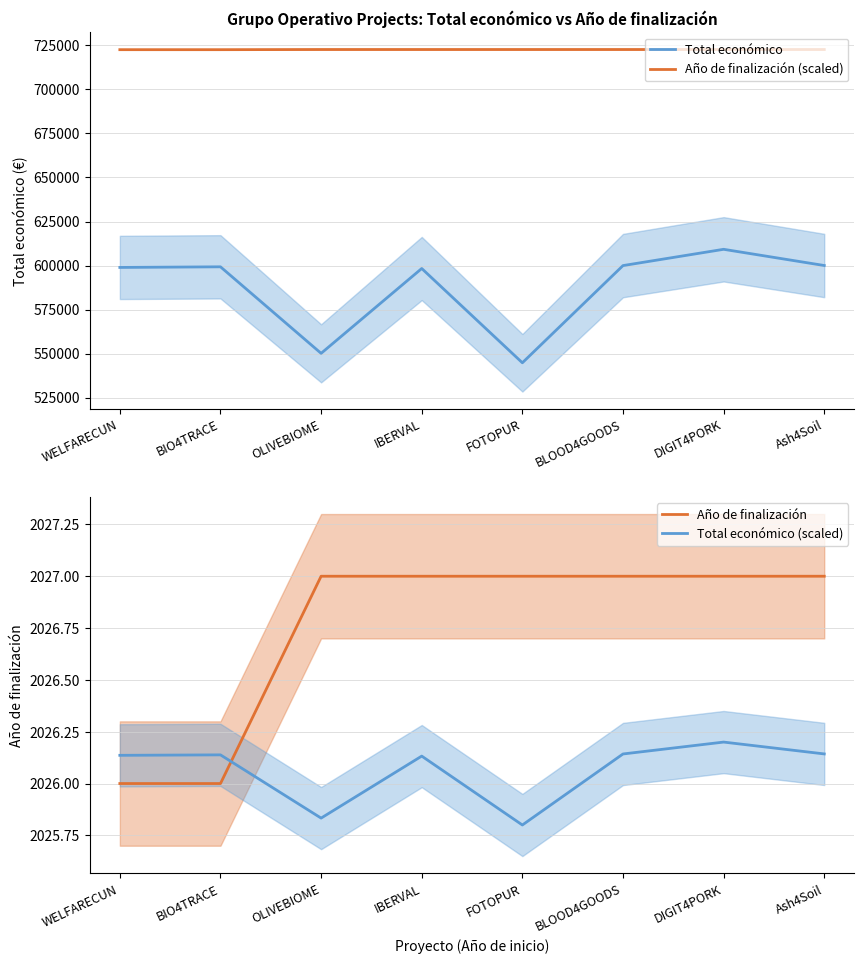

Reading left to right, transcribe all the data shown in this chart.

Total económico: 598909.0	599262.0	550111.0	598303.0	544746.0	599960.0	609206.0	600000.0
Año de finalización (scaled): 722600.0	722600.0	722700.0	722700.0	722700.0	722700.0	722700.0	722700.0
Año de finalización: 2026.0	2026.0	2027.0	2027.0	2027.0	2027.0	2027.0	2027.0
Total económico (scaled): 2026.1	2026.1	2025.8	2026.1	2025.8	2026.1	2026.2	2026.1